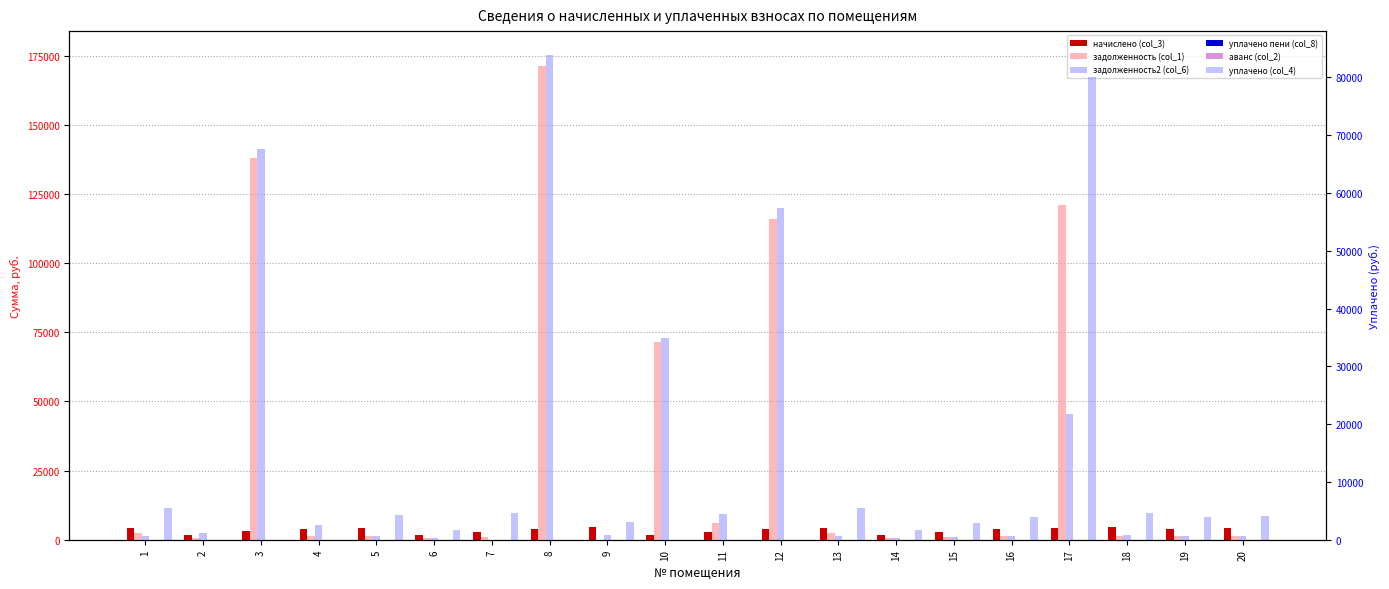

Reading left to right, list all the values displayed in this chart.

начислено (col_3): 4273.5	1768.4	3195.0	3956.5	4379.2	1678.3	2881.1	3965.8	4724.2	1653.5	2902.9	3984.4	4282.8	1675.2	2912.2	3990.7	4397.8	4733.5	4003.1	4285.9
задолженность (col_1): 2568.5	749.8	137924.7	1169.4	1316.0	504.4	865.8	171197.5	0.0	71376.6	6205.1	116041.2	2574.9	503.4	875.2	1199.3	121013.7	1422.5	1203.0	1288.0
задолженность2 (col_6): 1424.5	2518.2	141119.8	5145.3	1459.7	559.4	0.0	175163.3	1584.7	73030.0	9269.3	120025.6	1427.6	558.4	970.7	1330.2	45411.5	1577.8	1334.4	1428.6
уплачено пени (col_8): 3.7	0.0	0.0	0.0	0.0	0.0	0.0	0.0	0.0	0.0	0.0	0.0	6.5	0.0	0.0	0.0	0.0	0.0	0.0	0.0
аванс (col_2): 0.0	0.0	0.0	0.0	0.0	0.0	0.0	0.0	10.0	0.0	0.0	0.0	0.0	0.0	0.0	0.0	0.0	0.0	0.0	0.0
уплачено (col_4): 5417.5	0.0	0.0	0.0	4235.4	1623.2	4612.8	0.0	3129.4	0.0	0.0	0.0	5434.2	1620.2	2816.6	3859.7	80000.0	4578.1	3871.7	4145.3